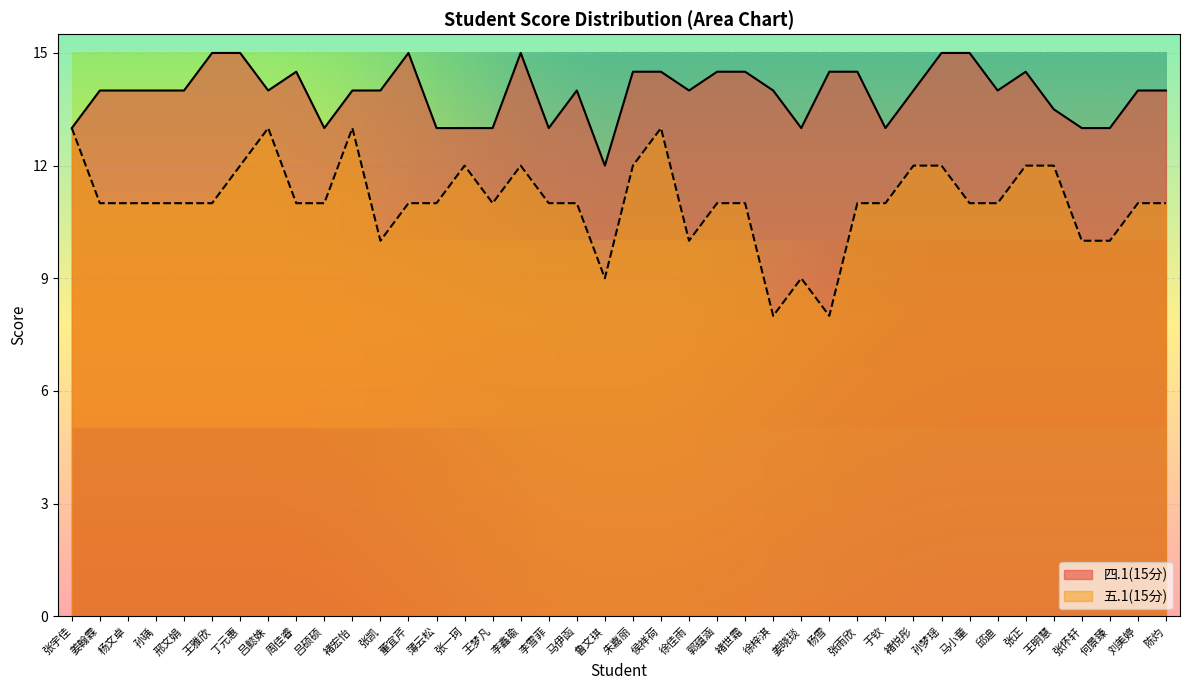

How many lines are shown in the chart?

2